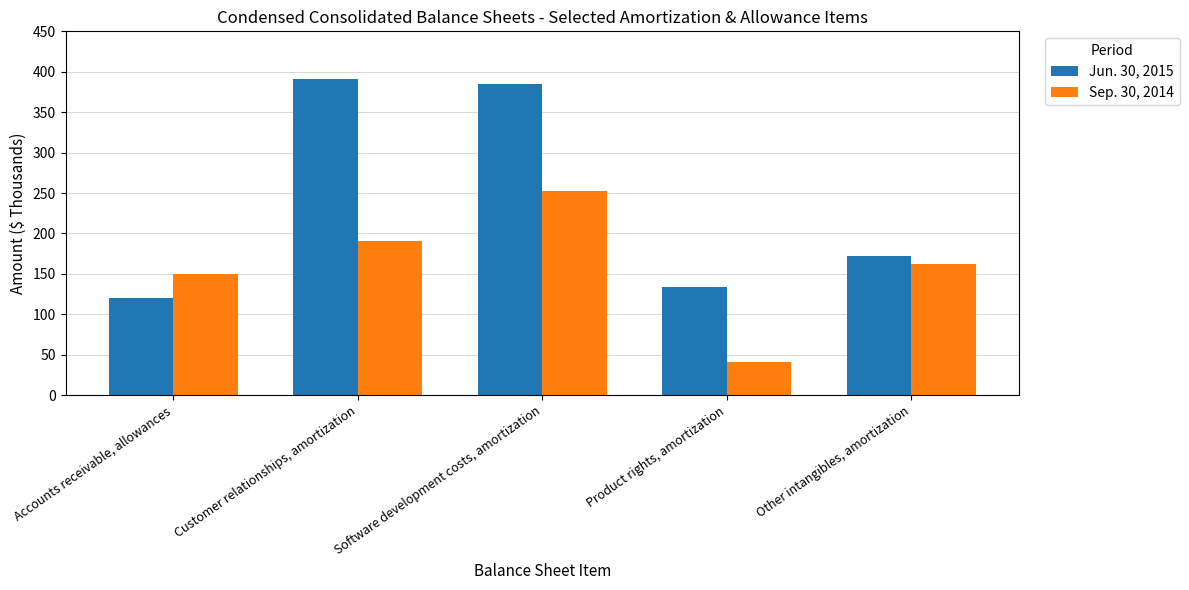

What is the label of the 4th bar from the left?

Product rights, amortization